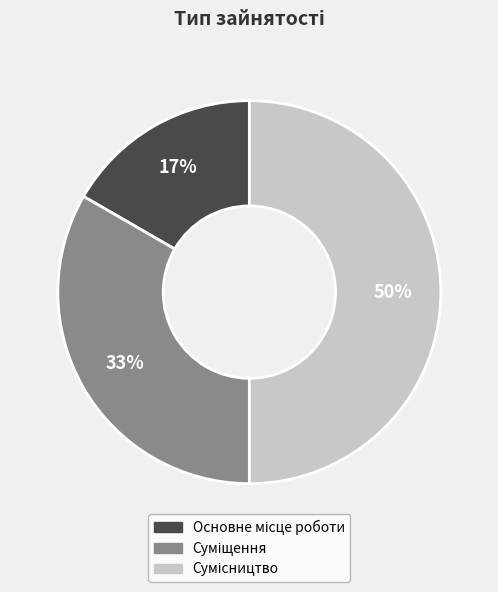

To the nearest percent, what is the average slice percentage?

33%